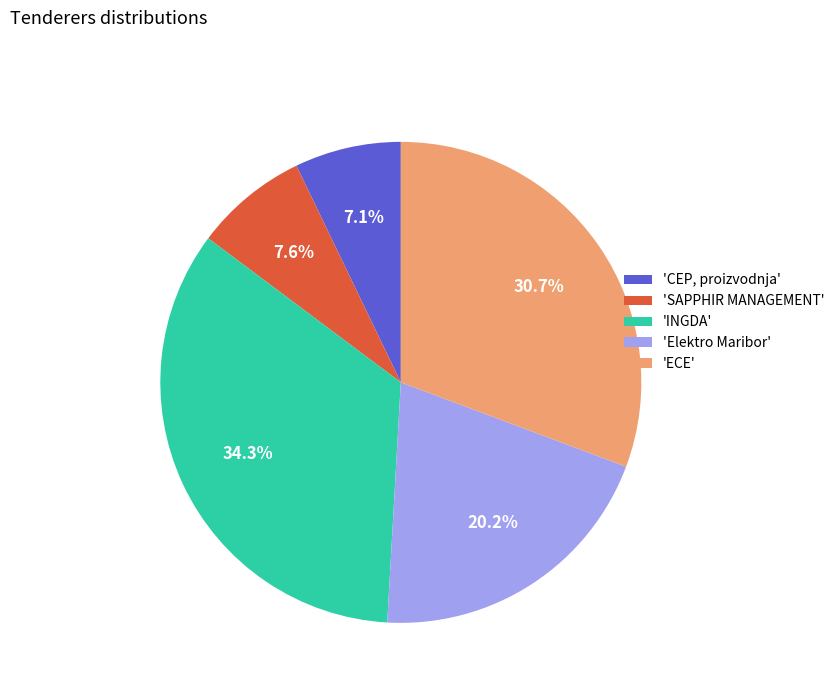

How many slices are in this pie chart?

5